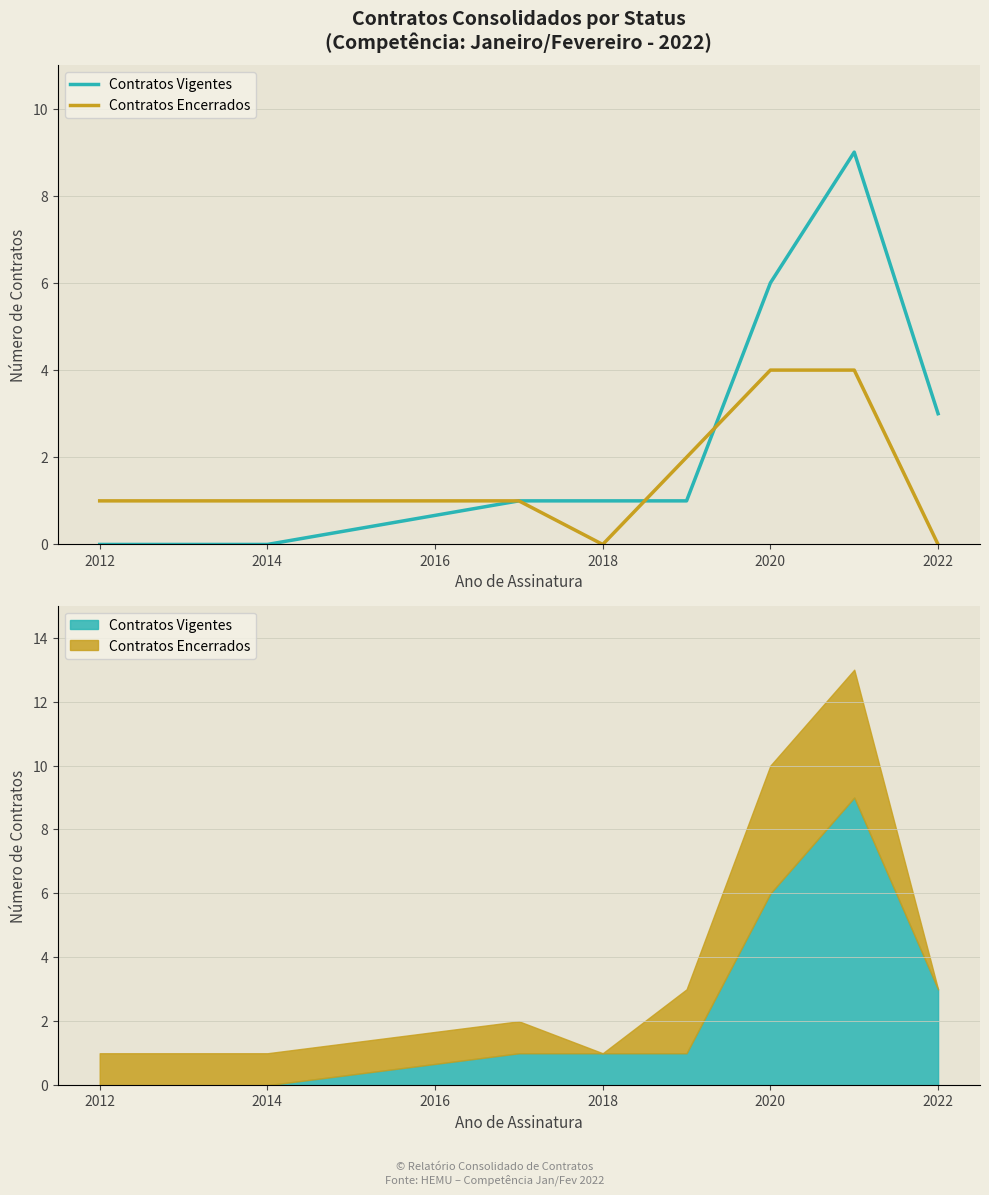

List the series in order of their peak value, highest first.

Contratos Vigentes, Contratos Encerrados